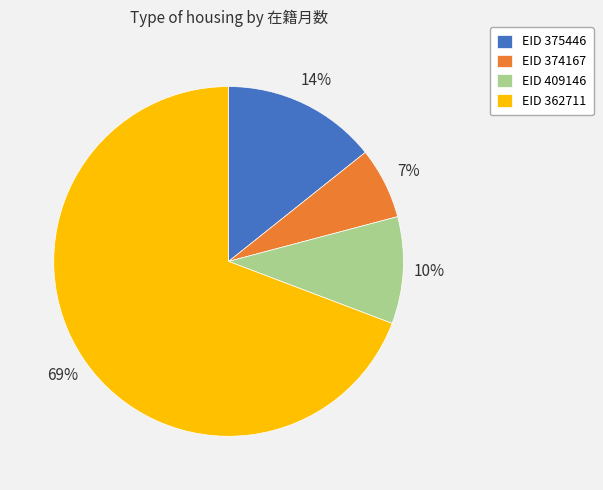

Do EID 374167 and EID 375446 together represent more than half of the pie?

No